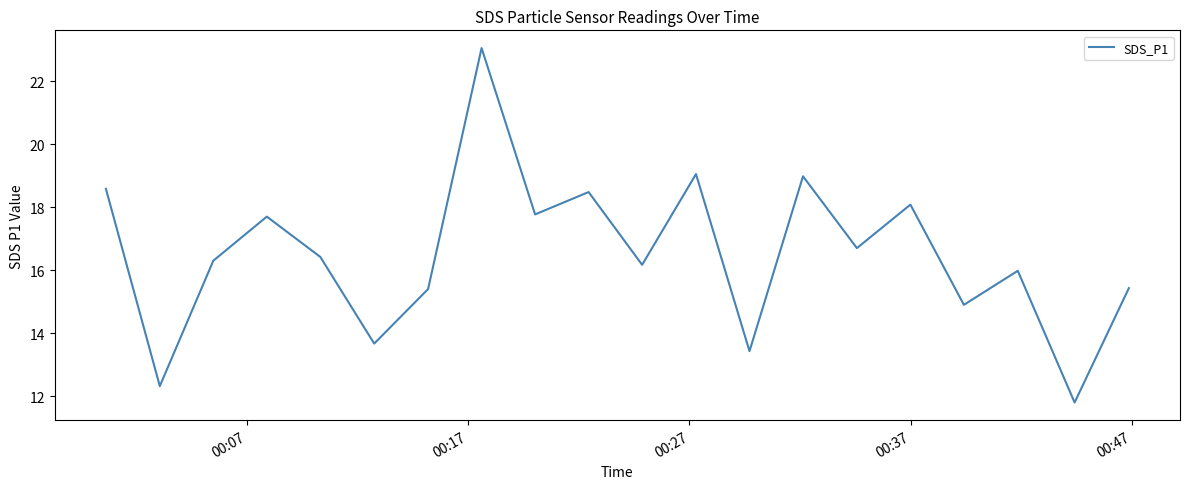

What is the smallest value displayed?

11.8